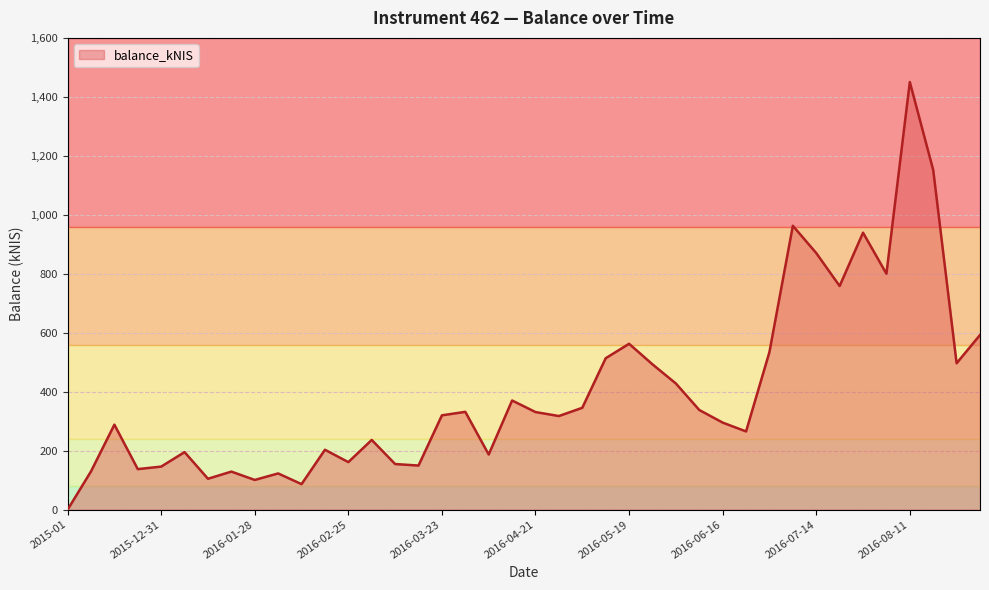

How many values are below 320?

20